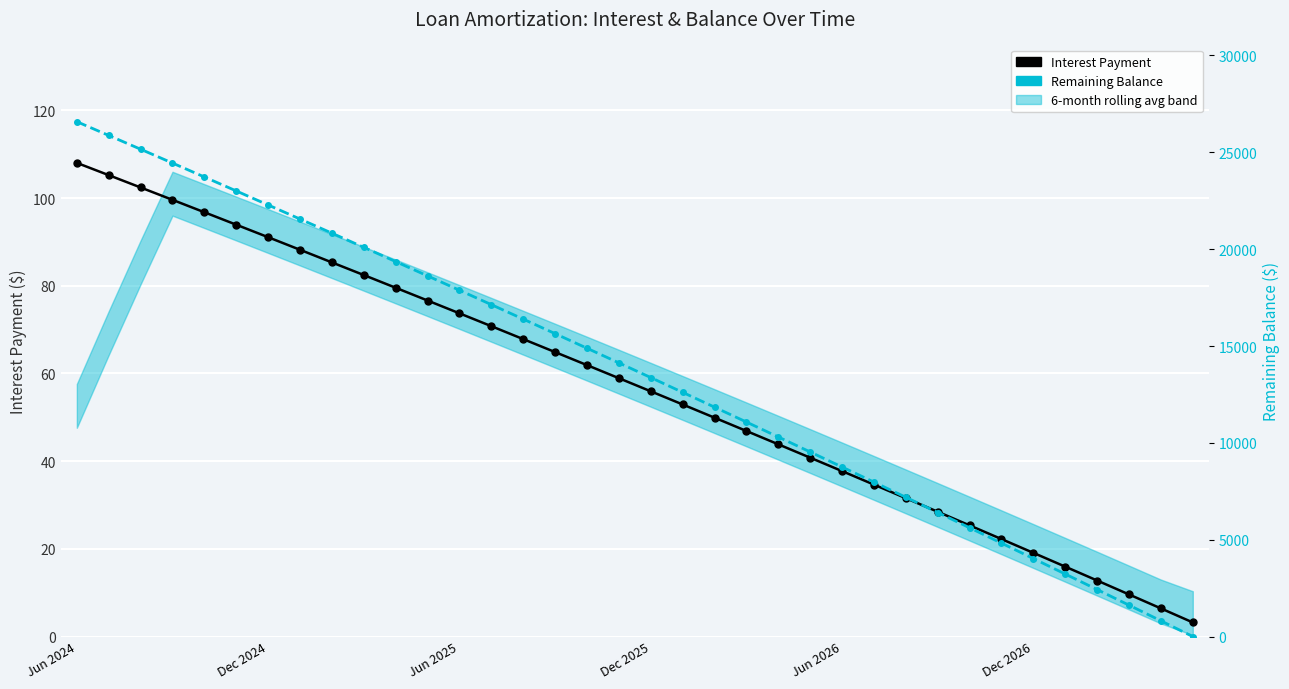

Rank the series by their maximum value, from highest to lowest.

Balance, Interest